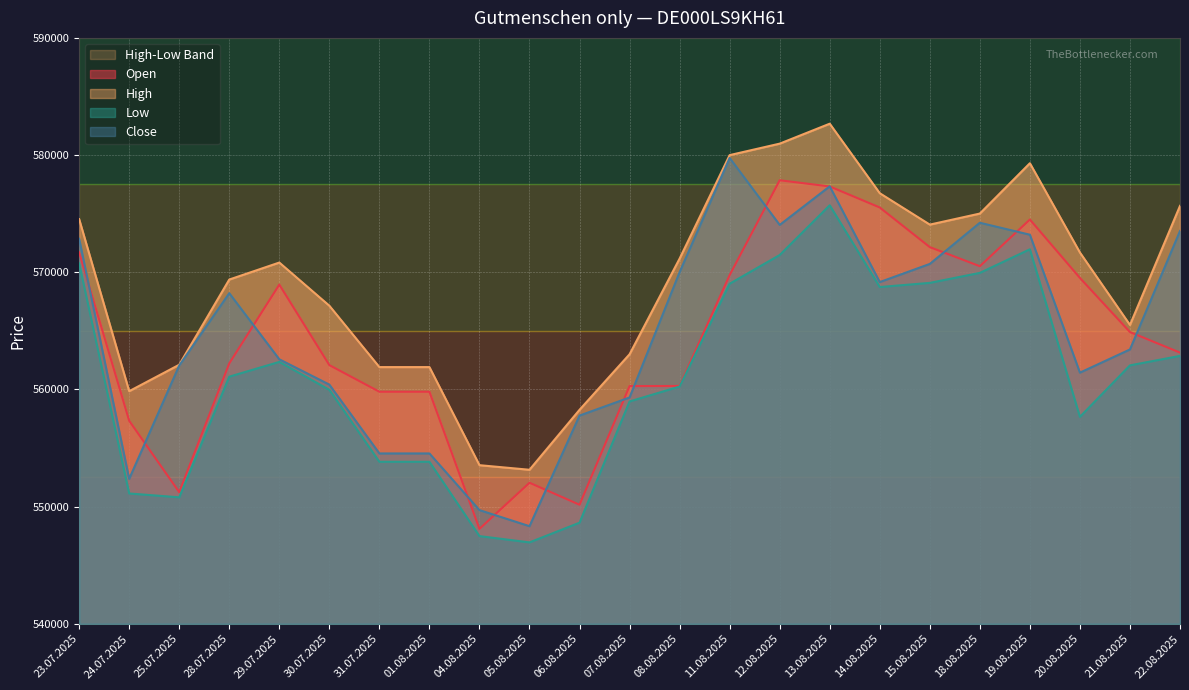

Reading left to right, what are all the values shown in this chart?

Open: 23.07.2025=571701	24.07.2025=557325	25.07.2025=551234	28.07.2025=562224	29.07.2025=568946	30.07.2025=562074	31.07.2025=559803	01.08.2025=559803	04.08.2025=548101	05.08.2025=552036	06.08.2025=550160	07.08.2025=560287	08.08.2025=560296	11.08.2025=569759	12.08.2025=577851	13.08.2025=577322	14.08.2025=575526	15.08.2025=572144	18.08.2025=570515	19.08.2025=574499	20.08.2025=569515	21.08.2025=564896	22.08.2025=563141
High: 23.07.2025=574530	24.07.2025=559851	25.07.2025=562106	28.07.2025=569377	29.07.2025=570827	30.07.2025=567142	31.07.2025=561906	01.08.2025=561906	04.08.2025=553535	05.08.2025=553143	06.08.2025=558261	07.08.2025=563003	08.08.2025=571167	11.08.2025=579996	12.08.2025=580975	13.08.2025=582677	14.08.2025=576744	15.08.2025=574065	18.08.2025=575008	19.08.2025=579304	20.08.2025=571683	21.08.2025=565503	22.08.2025=575664
Low: 23.07.2025=570756	24.07.2025=551121	25.07.2025=550793	28.07.2025=561089	29.07.2025=562349	30.07.2025=559967	31.07.2025=553826	01.08.2025=553826	04.08.2025=547482	05.08.2025=546946	06.08.2025=548628	07.08.2025=558974	08.08.2025=560246	11.08.2025=569021	12.08.2025=571470	13.08.2025=575716	14.08.2025=568739	15.08.2025=569093	18.08.2025=569946	19.08.2025=571959	20.08.2025=557659	21.08.2025=562054	22.08.2025=562861
Close: 23.07.2025=572855	24.07.2025=552367	25.07.2025=562042	28.07.2025=568213	29.07.2025=562572	30.07.2025=560411	31.07.2025=554537	01.08.2025=554537	04.08.2025=549702	05.08.2025=548329	06.08.2025=557768	07.08.2025=559314	08.08.2025=570011	11.08.2025=579755	12.08.2025=574039	13.08.2025=577333	14.08.2025=569162	15.08.2025=570710	18.08.2025=574224	19.08.2025=573203	20.08.2025=561432	21.08.2025=563411	22.08.2025=573523